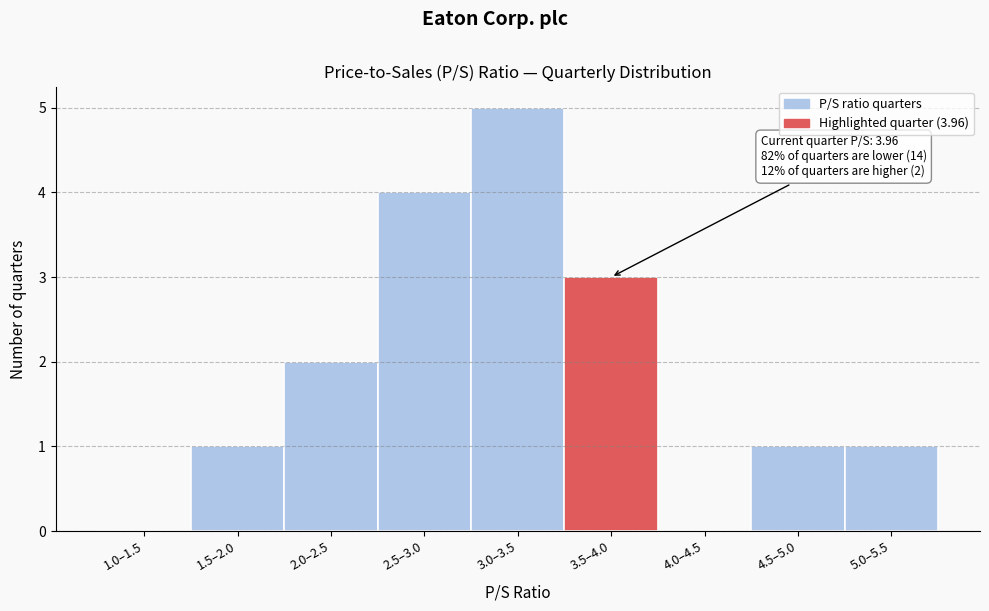

Reading left to right, list all the values displayed in this chart.

1.0–1.5=0	1.5–2.0=1	2.0–2.5=2	2.5–3.0=4	3.0–3.5=5	3.5–4.0=3	4.0–4.5=0	4.5–5.0=1	5.0–5.5=1